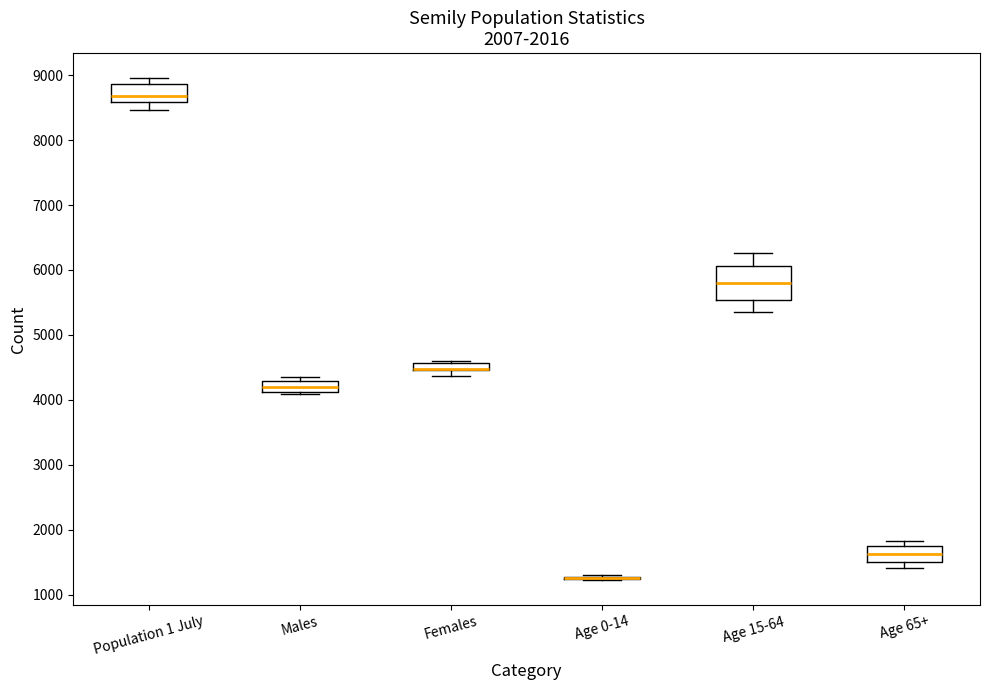

Comparing the boxes themselves (not the whiskers), which one is the tallest?

Age 15-64